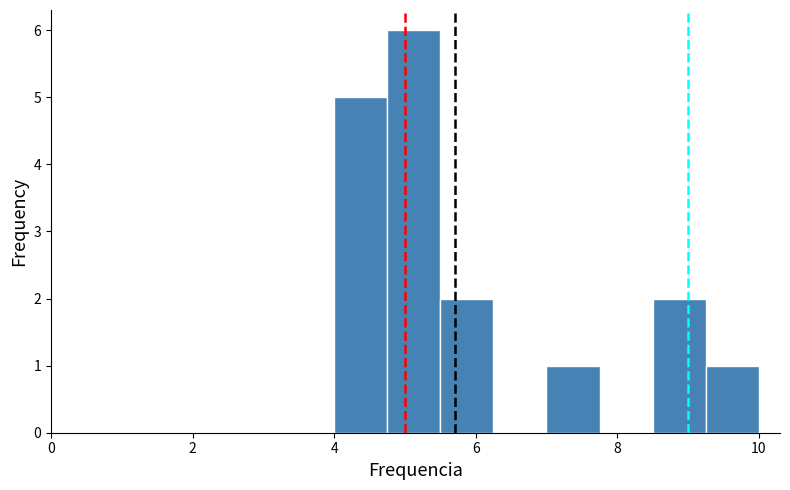

Read against the x-axis, roughly where is the centre of the tallest bar?

5.2